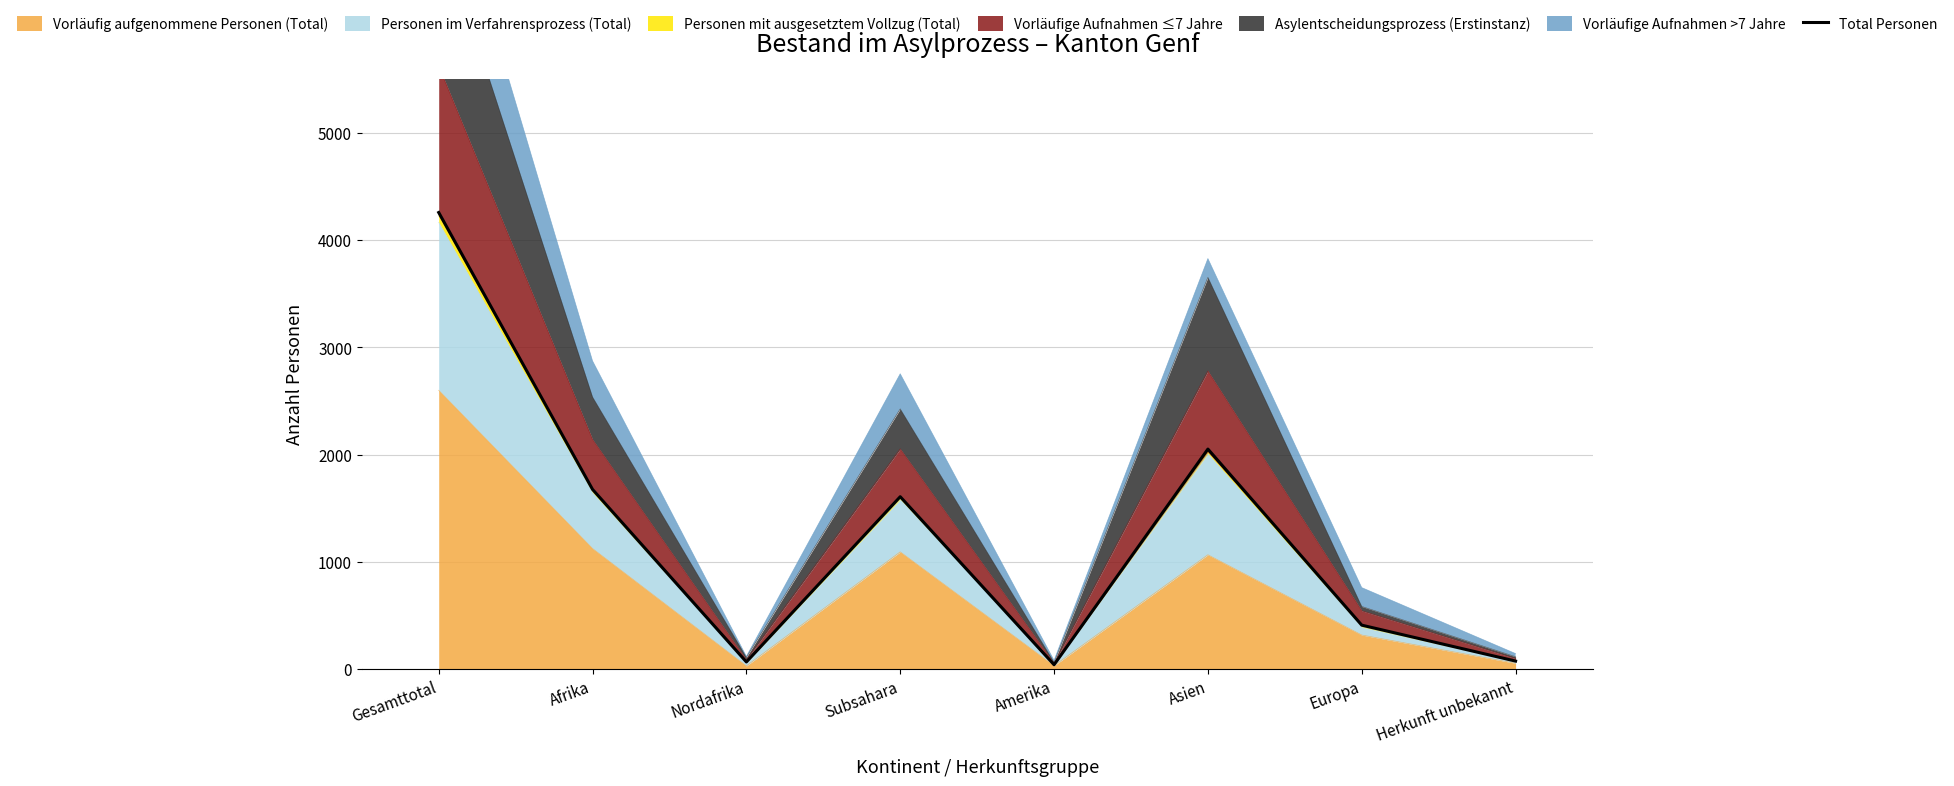

Between Subsahara and Amerika, which is larger?

Subsahara